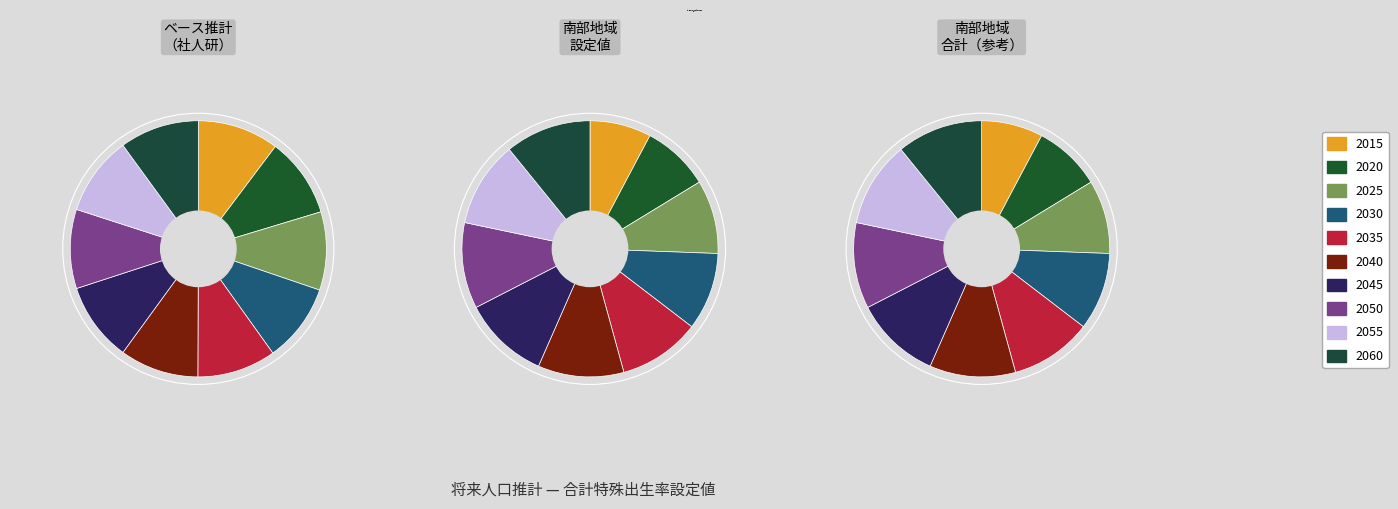

Rank the series by their maximum value, from lowest to highest.

合計特殊出生率（ベース推計）, 合計特殊出生率（南部地域）